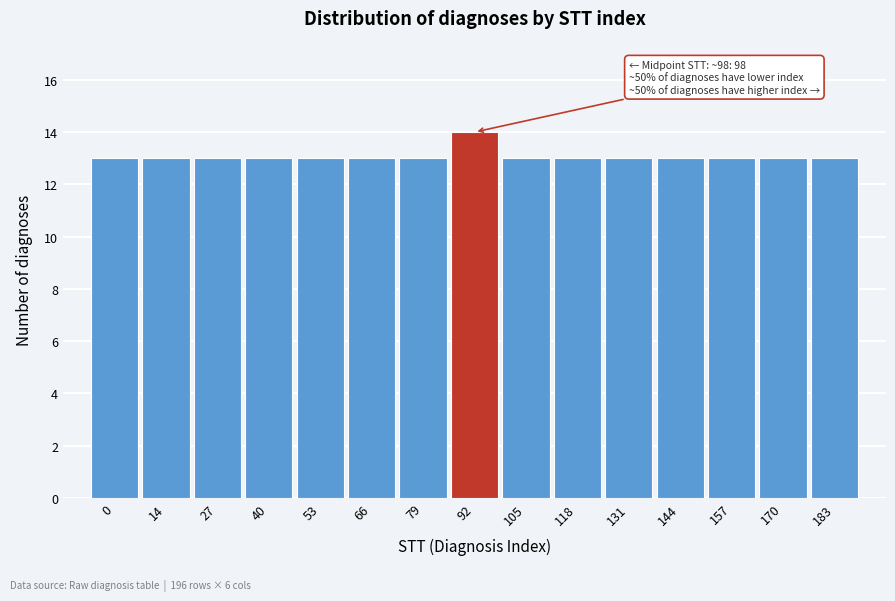

Reading left to right, what are all the values shown in this chart?

0=13	14=13	27=13	40=13	53=13	66=13	79=13	92=14	105=13	118=13	131=13	144=13	157=13	170=13	183=13